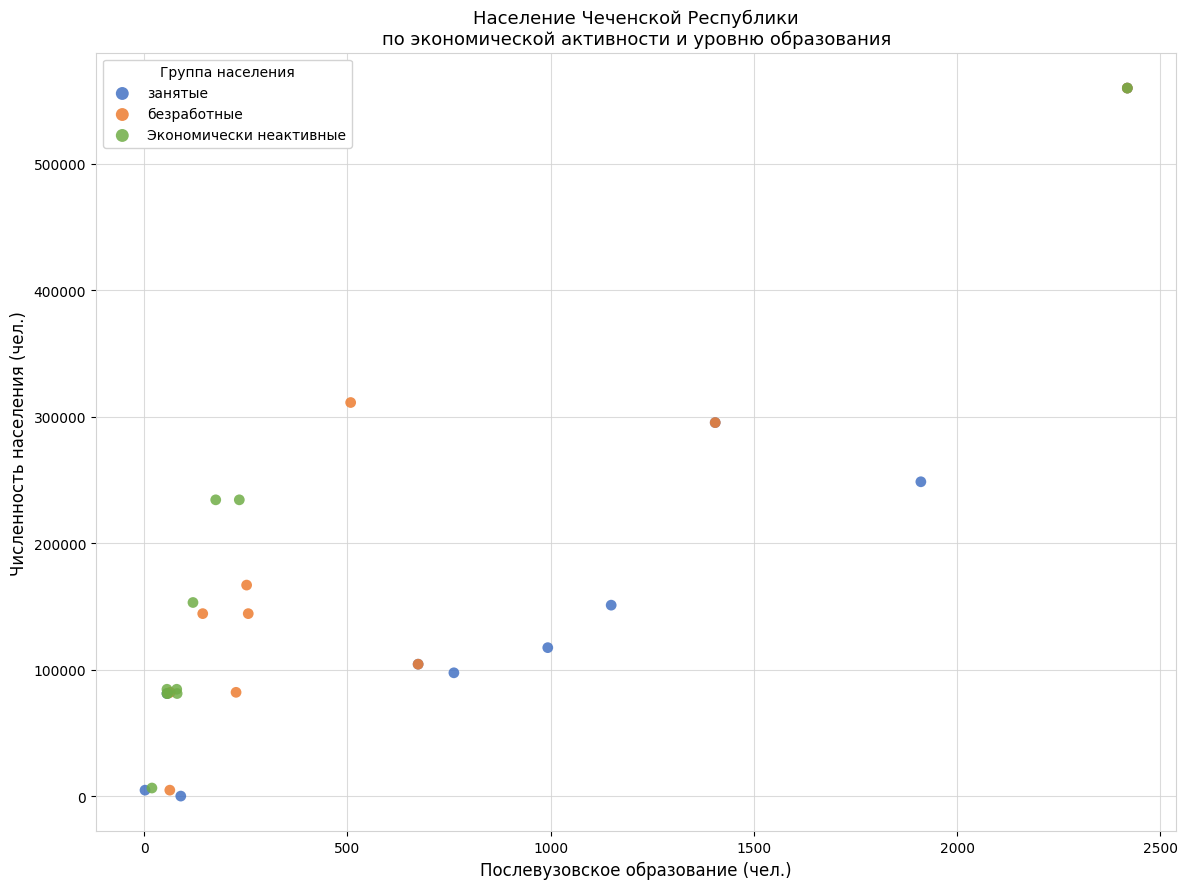

Which series has the largest Y range (max minus min)?

занятые